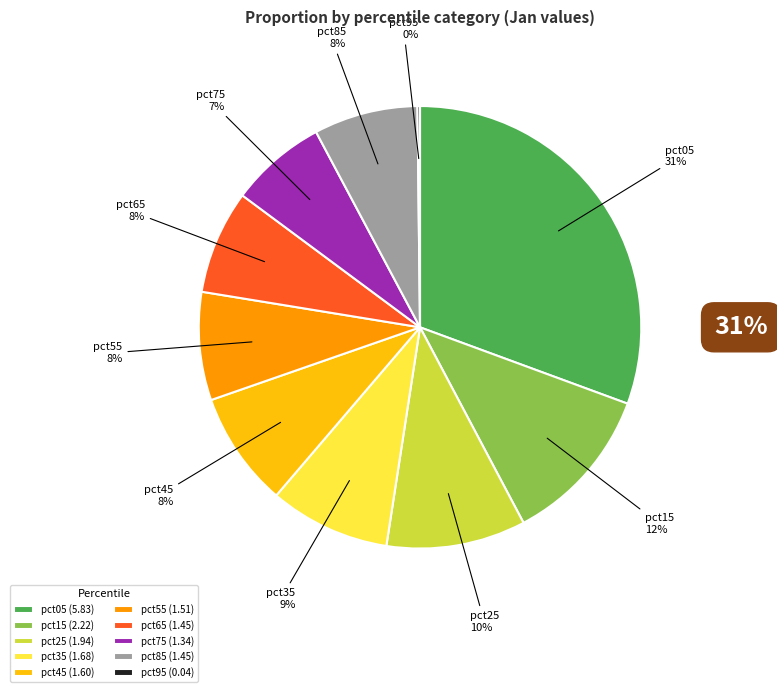

Between pct75 and pct25, which is larger?

pct25